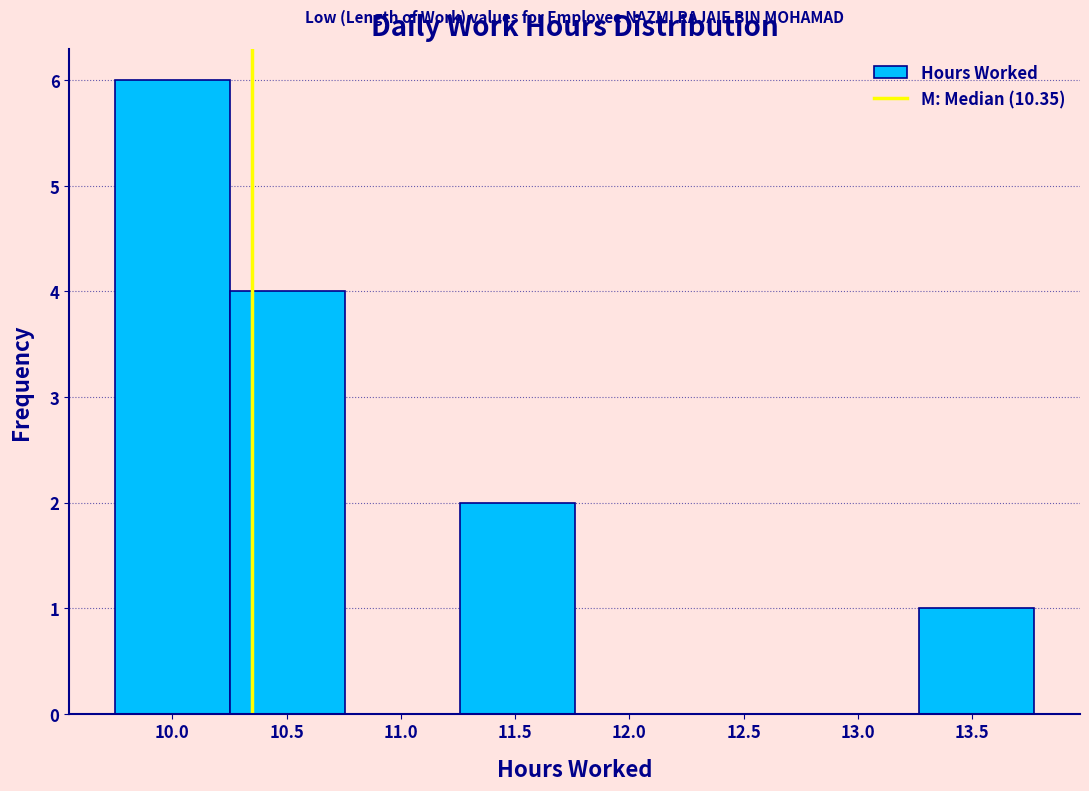

Reading left to right, transcribe this chart: for each bar, give the range it covers on the x-axis and its height. Neither the bar edges nor the heights are printed on the chart, so give them approximately, as read against the axes.

9.75 to 10.25: 6
10.25 to 10.75: 4
10.75 to 11.25: 0
11.25 to 11.75: 2
11.75 to 12.25: 0
12.25 to 12.75: 0
12.75 to 13.25: 0
13.25 to 13.75: 1